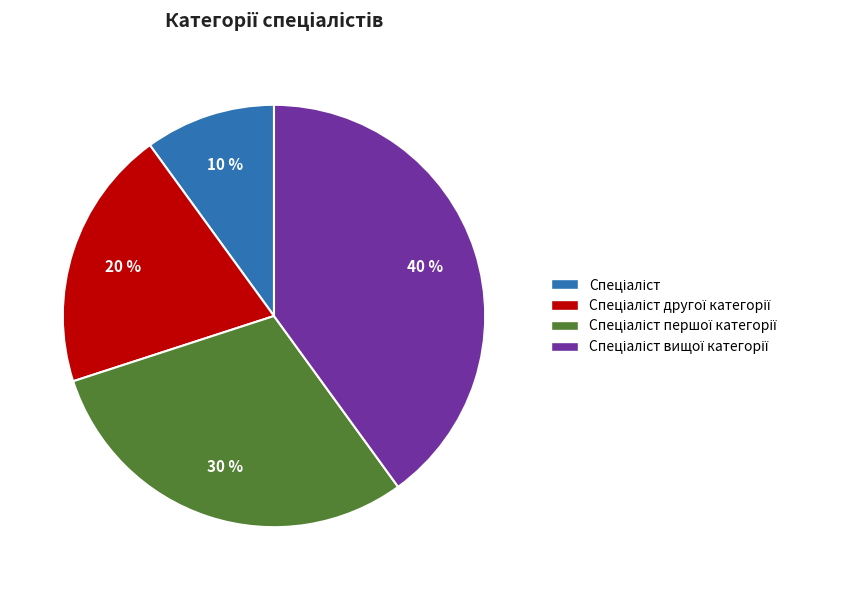

To the nearest percent, what is the average slice percentage?

25%